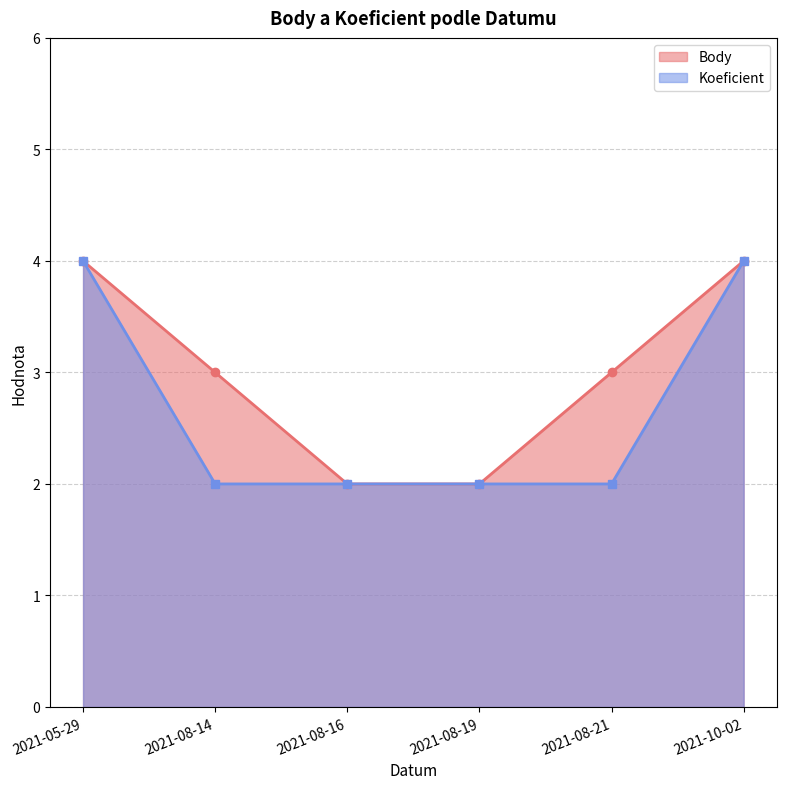

Which series has the widest spread of values?

Body